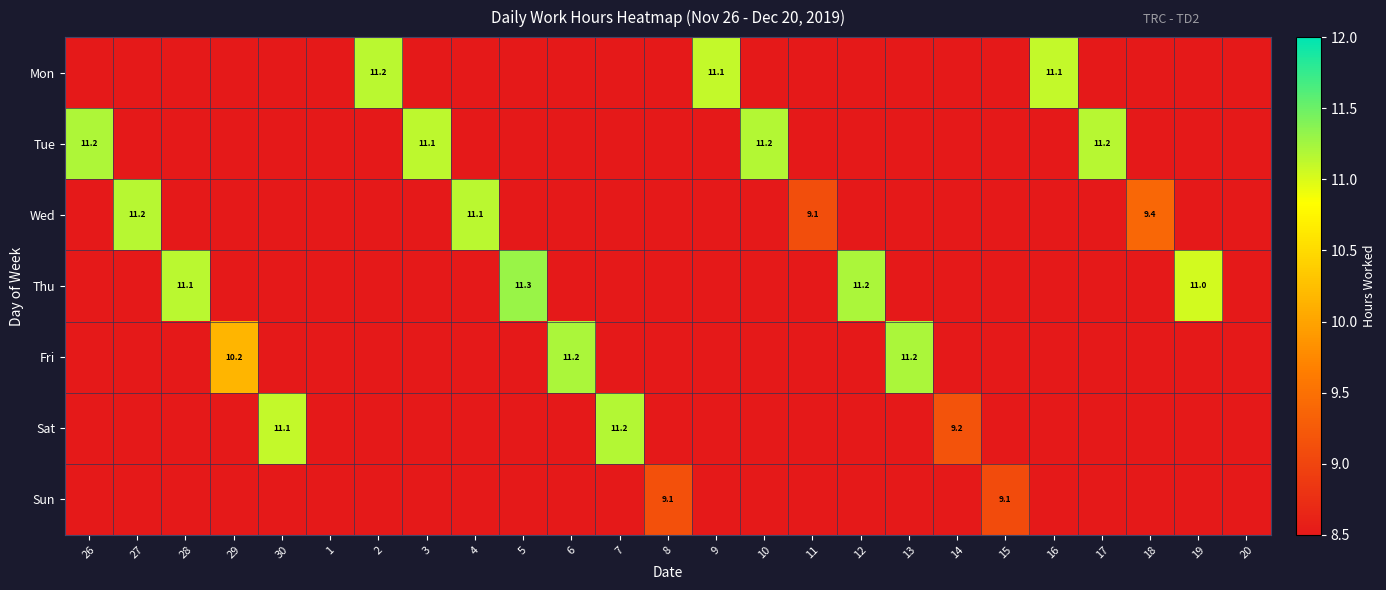

True or false: Sat has a value of 17.4 at 7.

False